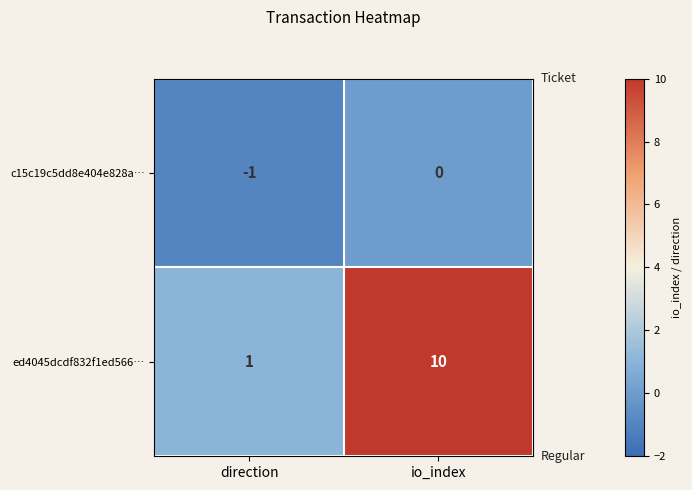

At which label does c15c19c5dd8e404e828a… reach its minimum?

direction